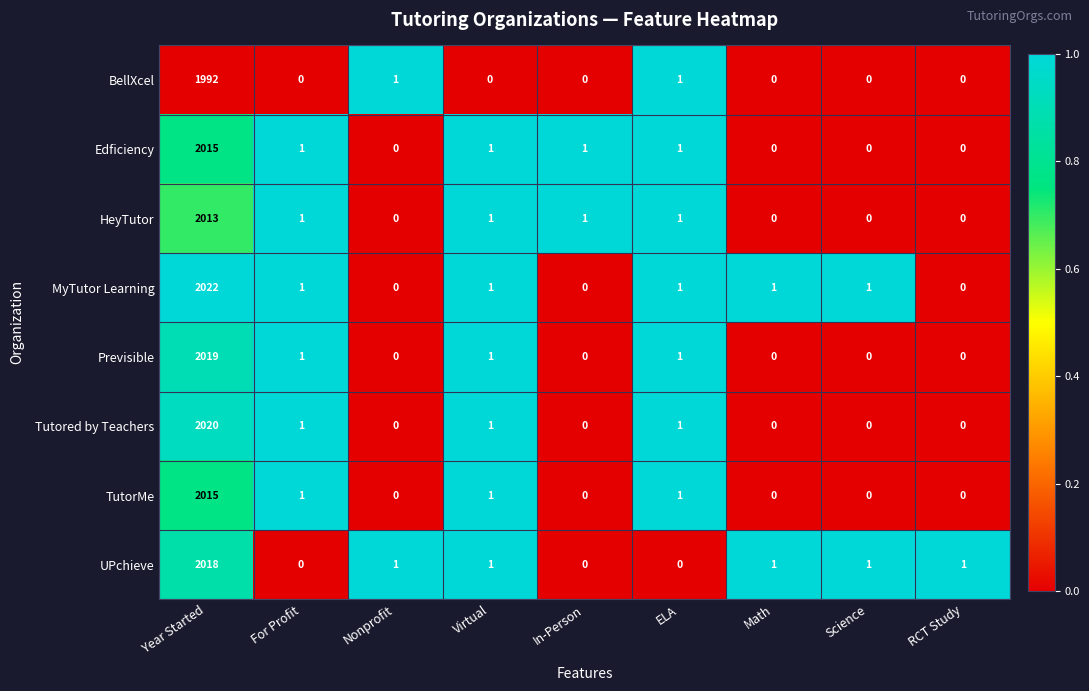

Where does the MyTutor Learning series first go above 1?

Year Started